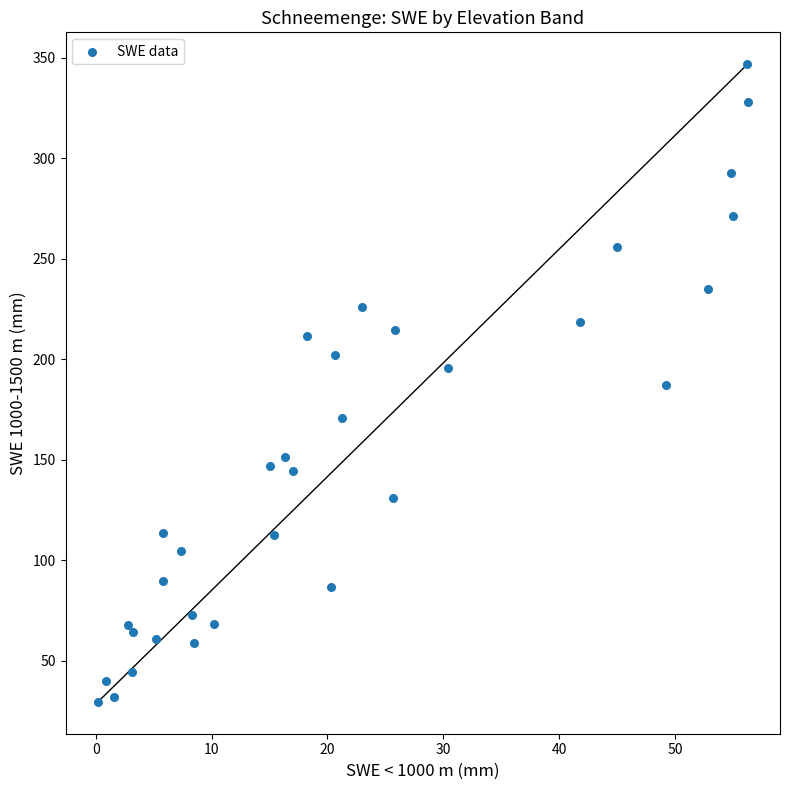

What is the range of X values (max minus min)?

56.1